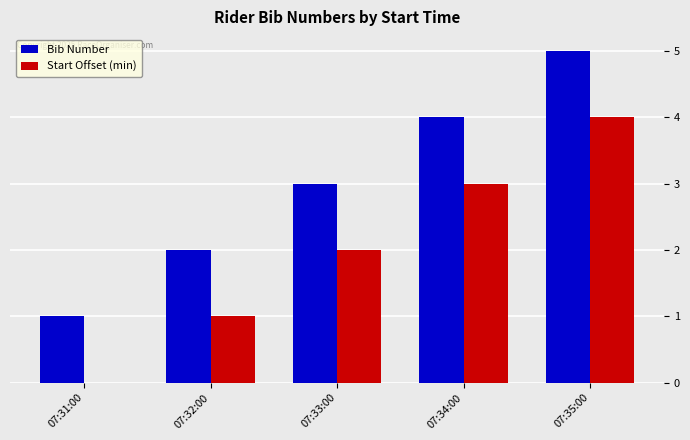

Where is Bib Number nearest to the value 3?

07:33:00